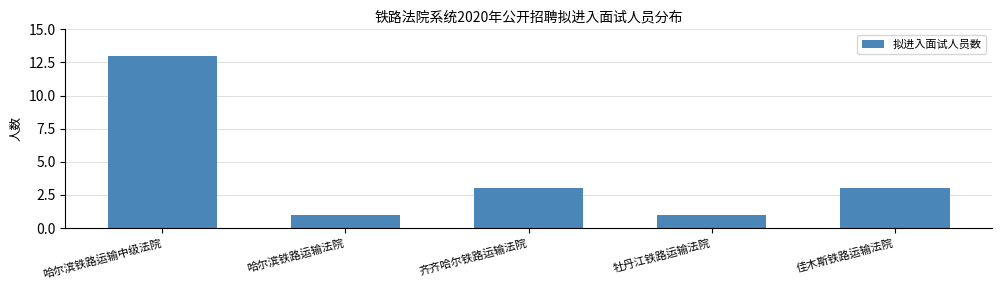

Reading left to right, what are all the values shown in this chart?

13	1	3	1	3